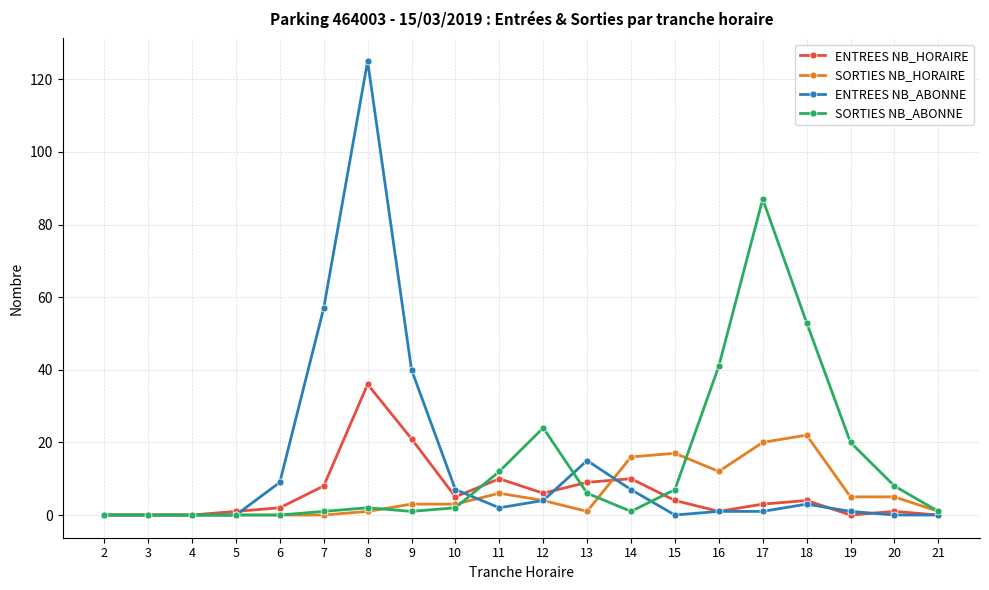

What is the highest value of the ENTREES NB_ABONNE series?

125